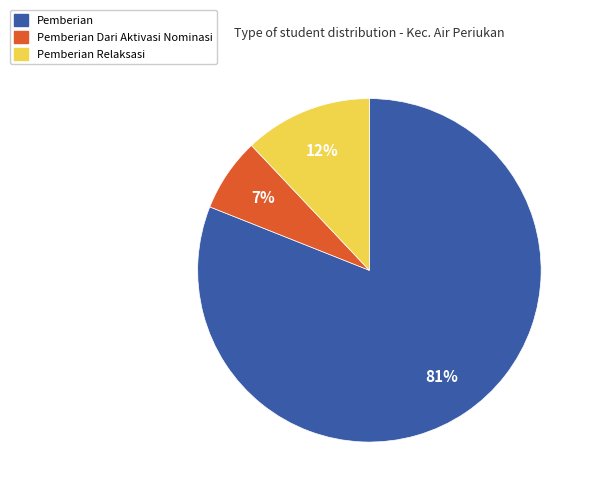

To the nearest percent, what is the average slice percentage?

33%